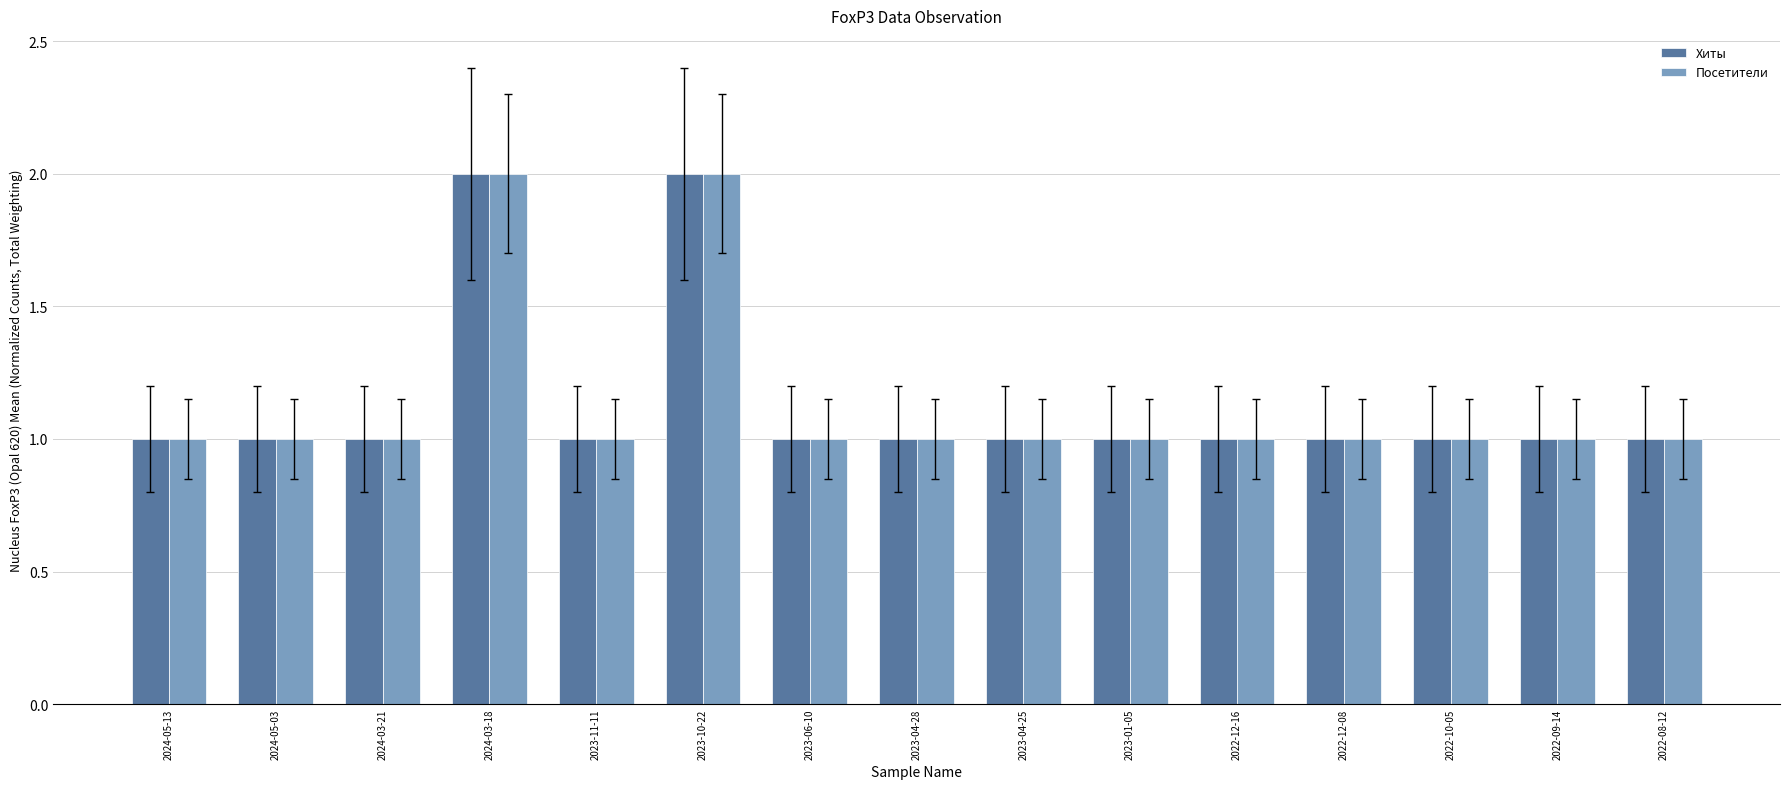

What position from the left is 2023-10-22?

6